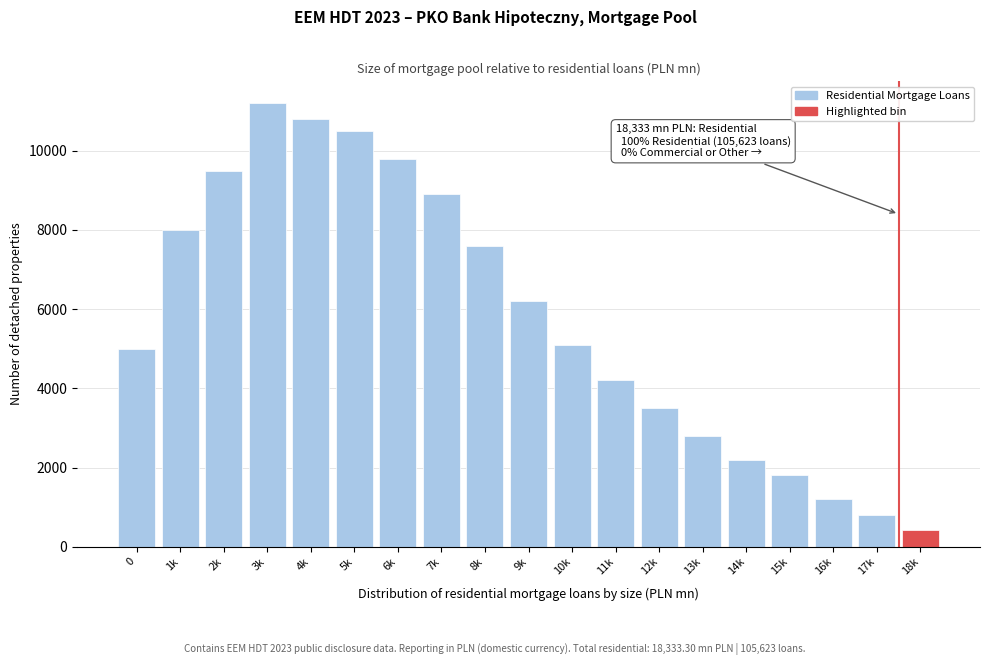

Reading left to right, what are all the values shown in this chart?

0=5000	1k=8000	2k=9500	3k=11200	4k=10800	5k=10500	6k=9800	7k=8900	8k=7600	9k=6200	10k=5100	11k=4200	12k=3500	13k=2800	14k=2200	15k=1800	16k=1200	17k=800	18k=420